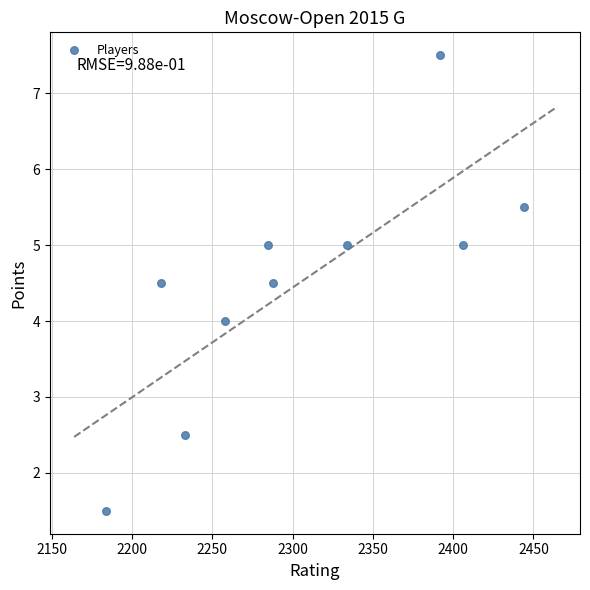

What is the range of Y values (max minus min)?

6.0